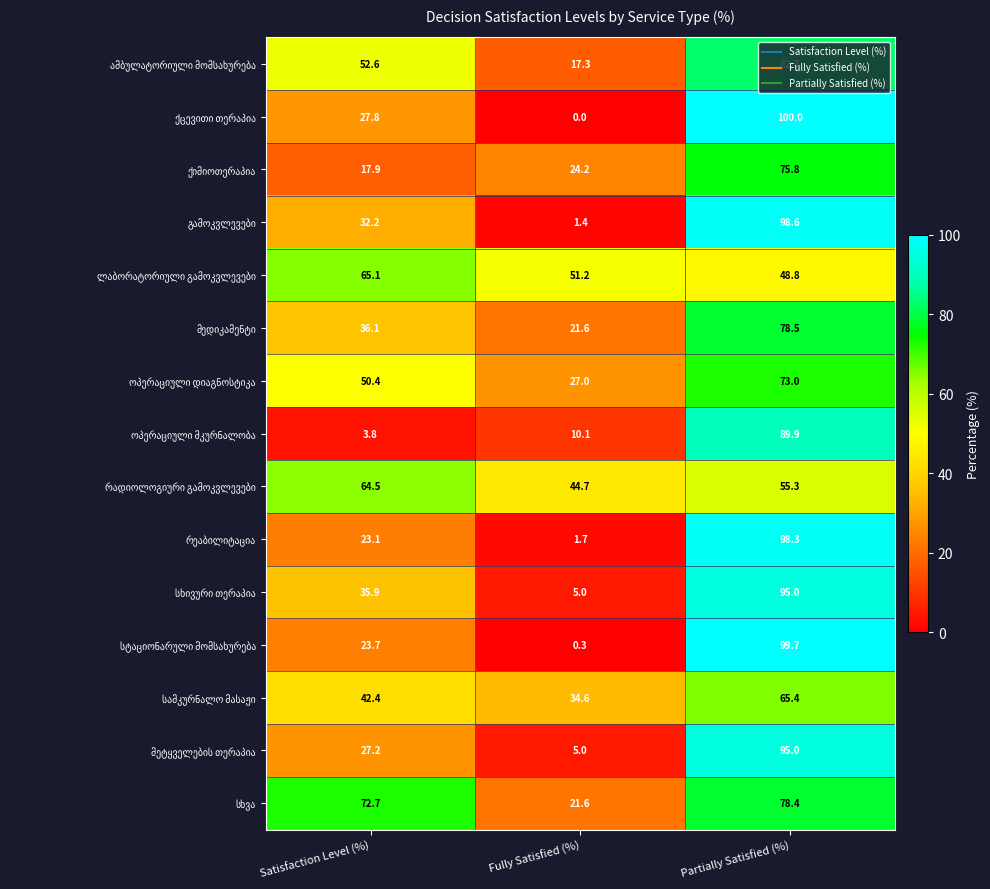

At which category does the chart reach its peak across all series?

Partially Satisfied (%)